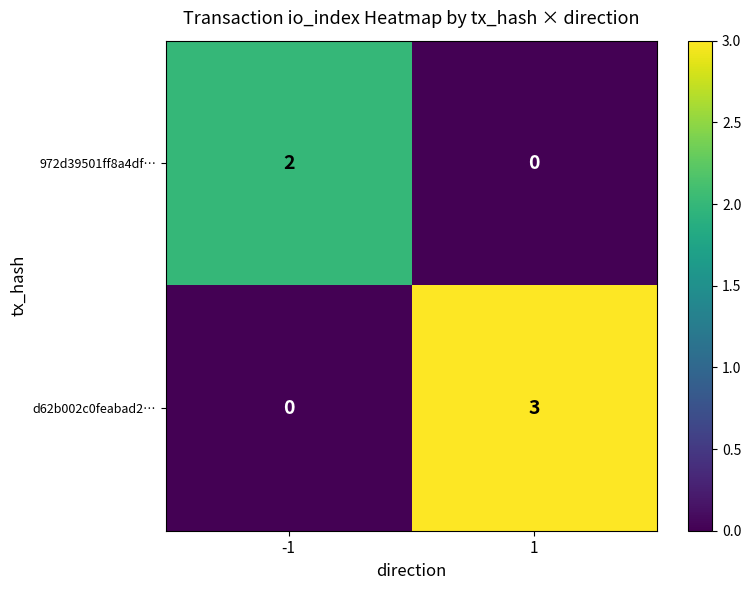

Which series has the largest range (max minus min)?

d62b002c0feabad2…